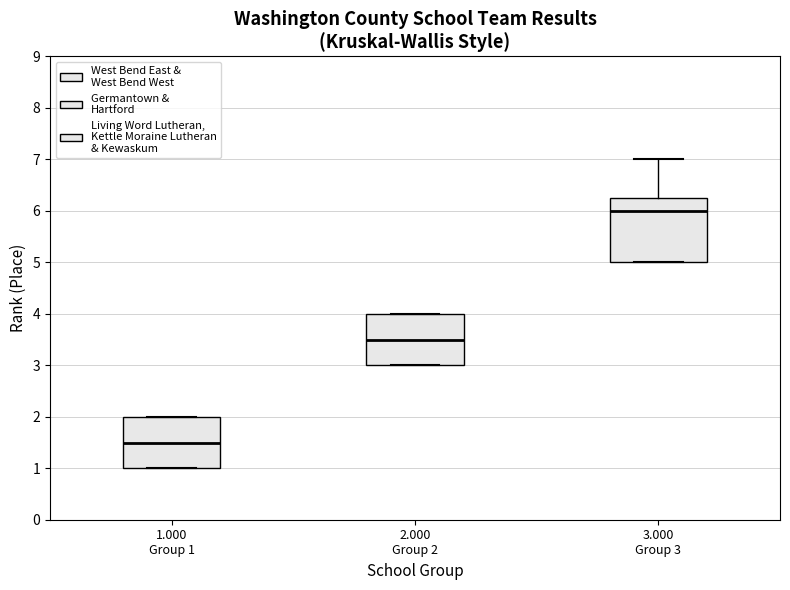

Reading left to right, read every box against the y-axis: the position of its median line, the range the box covers, and the ends of its whiskers. The values are not printed on the chart, so give them approximately, as read against the axis.

1.000 Group 1: median 1.5, box 1.0 to 2.0, whiskers 1.0 to 2.0
2.000 Group 2: median 3.5, box 3.0 to 4.0, whiskers 3.0 to 4.0
3.000 Group 3: median 6.0, box 5.0 to 6.3, whiskers 5.0 to 7.0